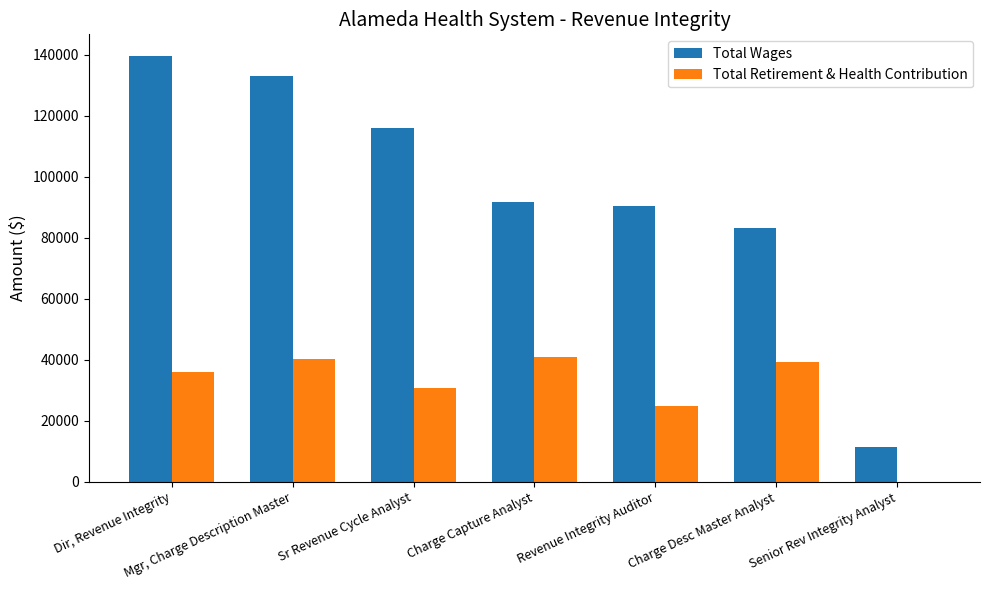

What is the sum of all Total Retirement & Health Contribution values?

211985